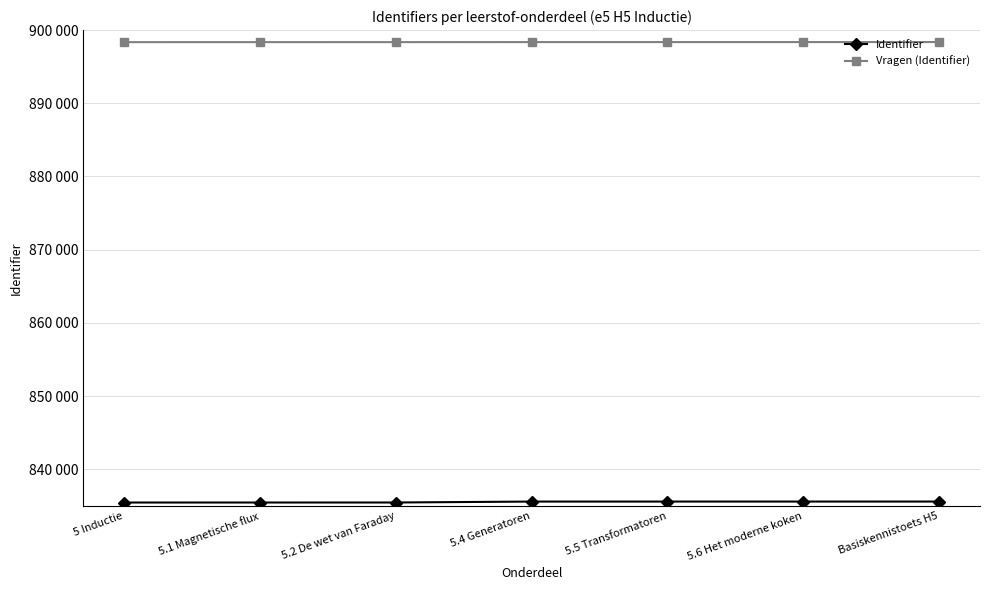

At which label does Vragen (Identifier) first exceed 898359?

5.5 Transformatoren